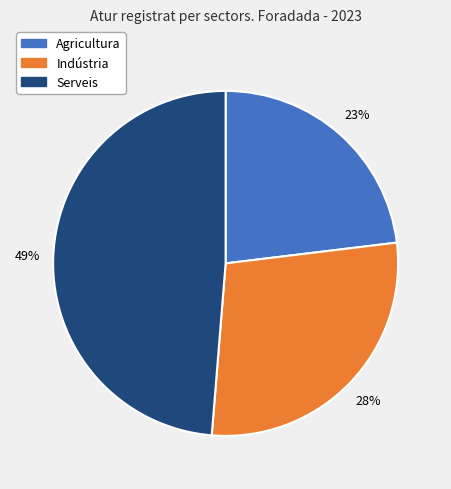

Is there any slice that represents more than half of the pie?

No